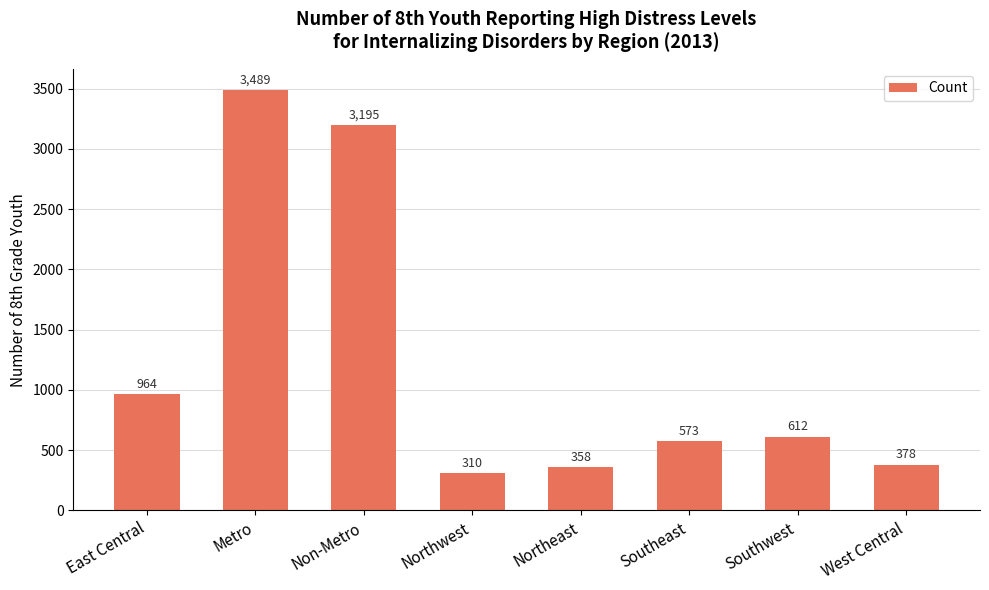

Reading right to left, what are all the values shown in this chart?

378	612	573	358	310	3195	3489	964